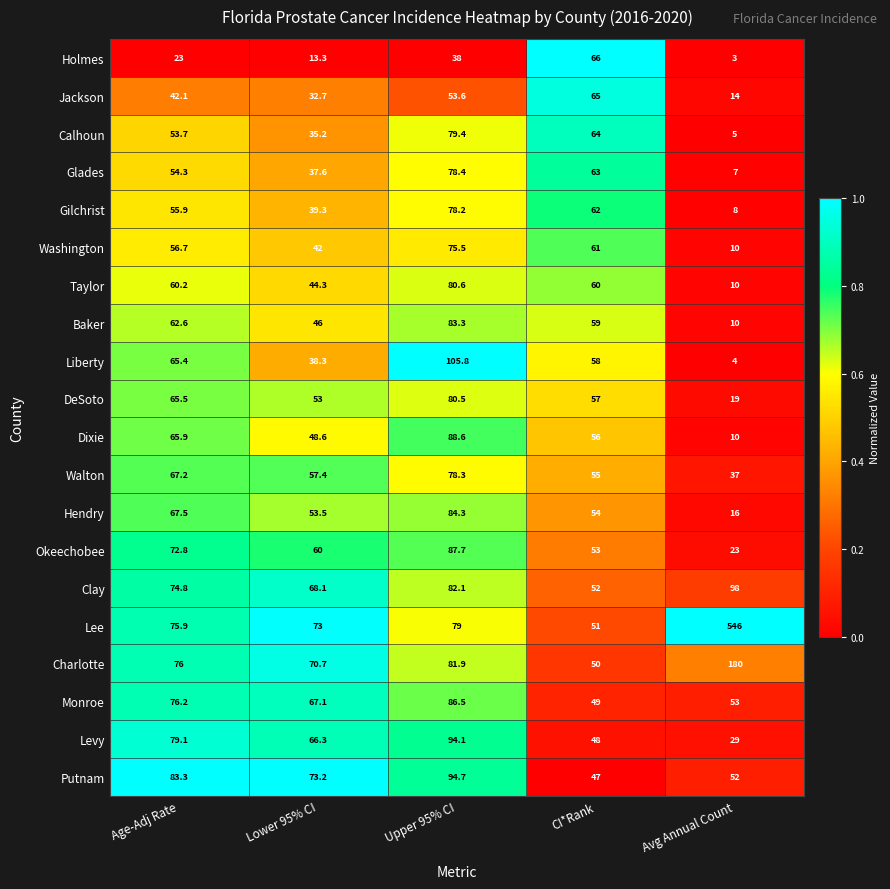

Which series has the largest total across all categories?

Lee